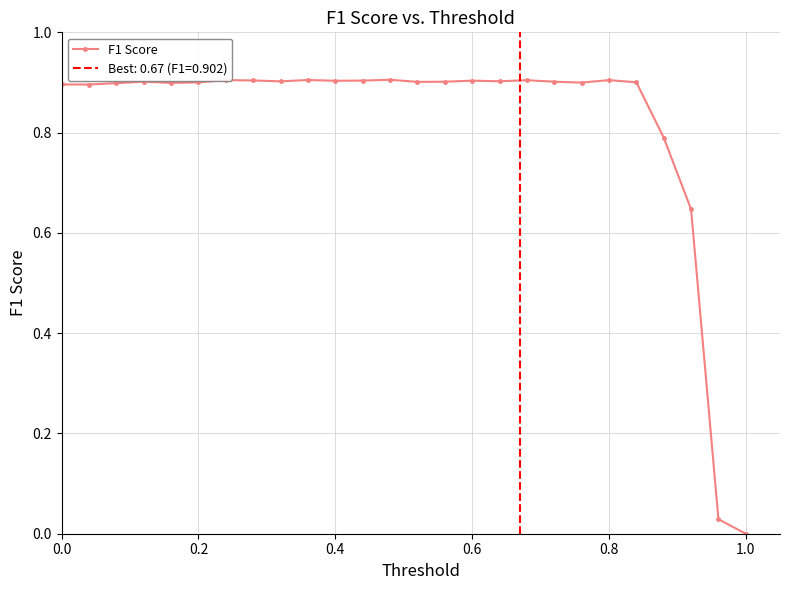

What is the maximum value for F1 Score?

0.9